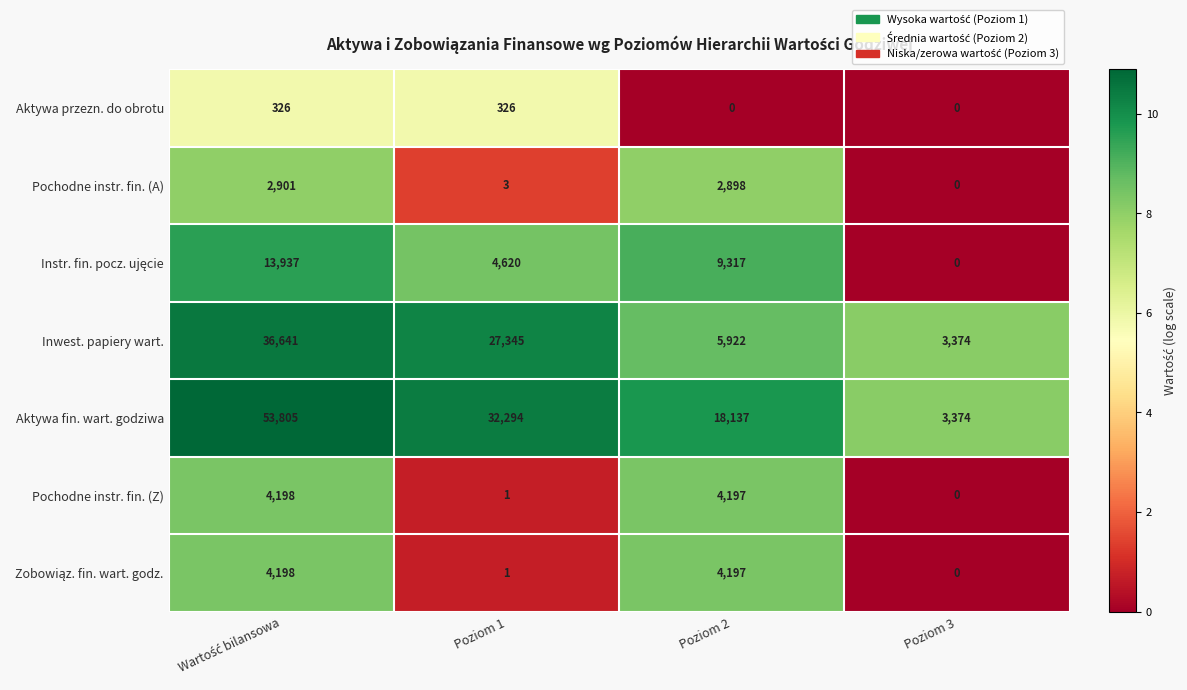

What is the greatest value displayed?

53805